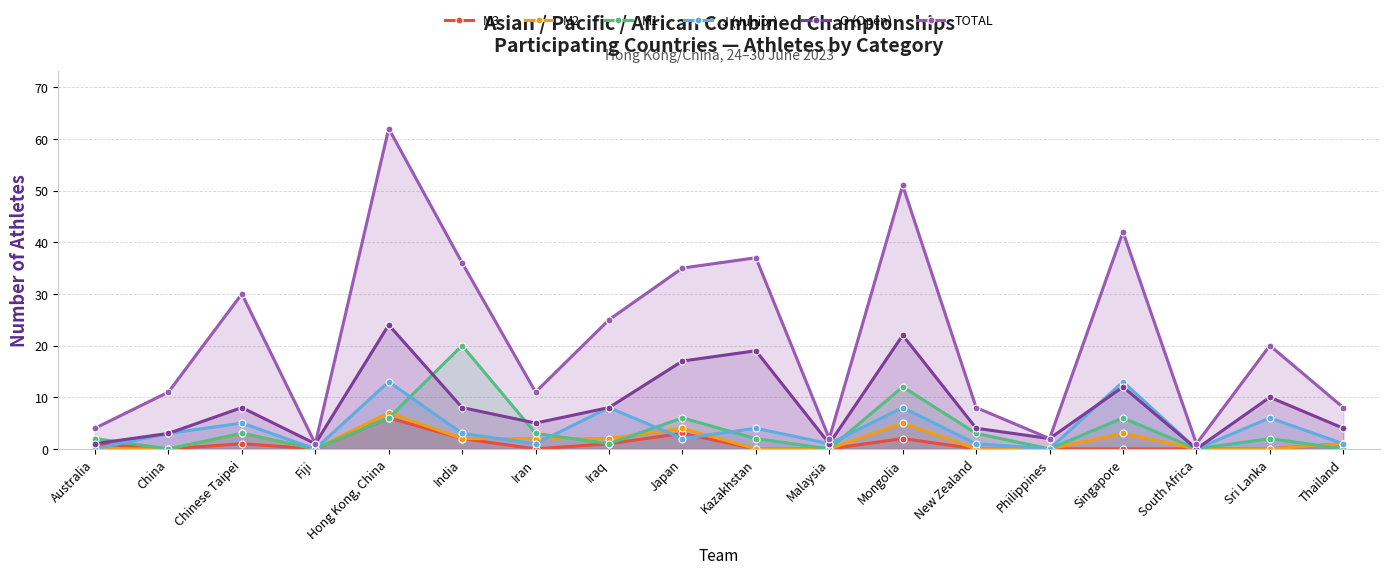

The M1 series shows 0 at South Africa. True or false?

True